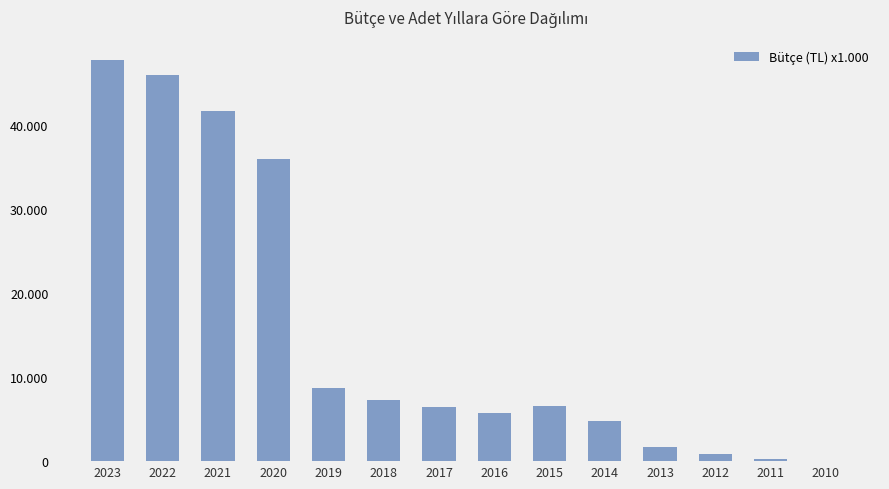

Which has a higher value, 2018 or 2014?

2018